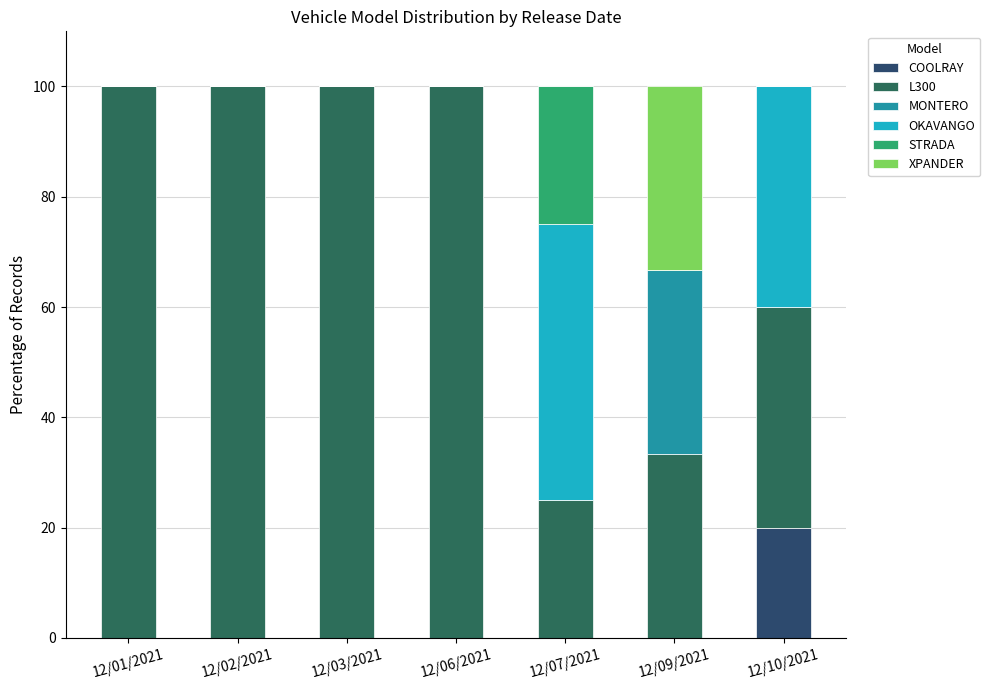

What is the highest value of the COOLRAY series?

20.0